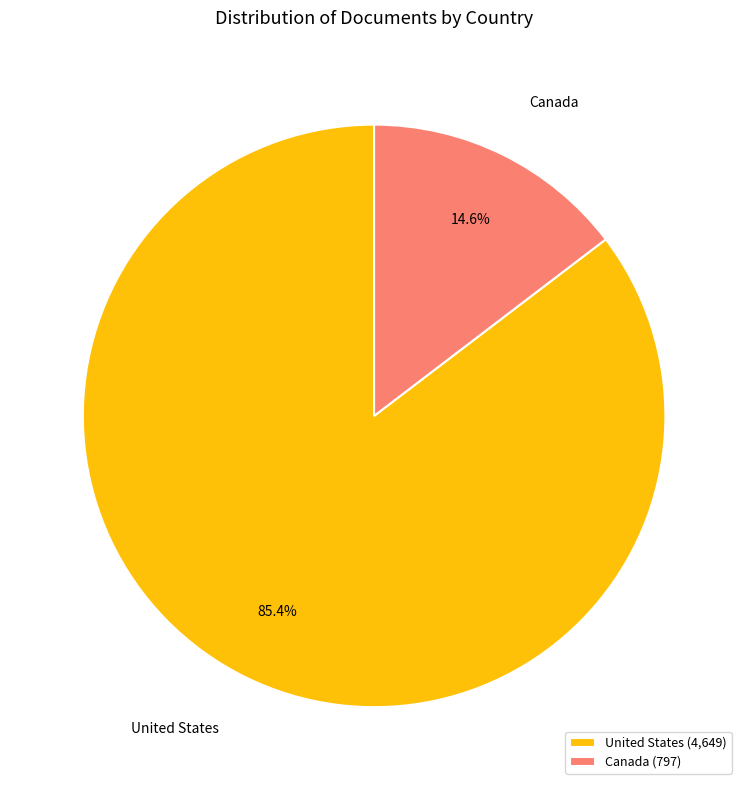

Which category has the smallest portion of the pie?

Canada